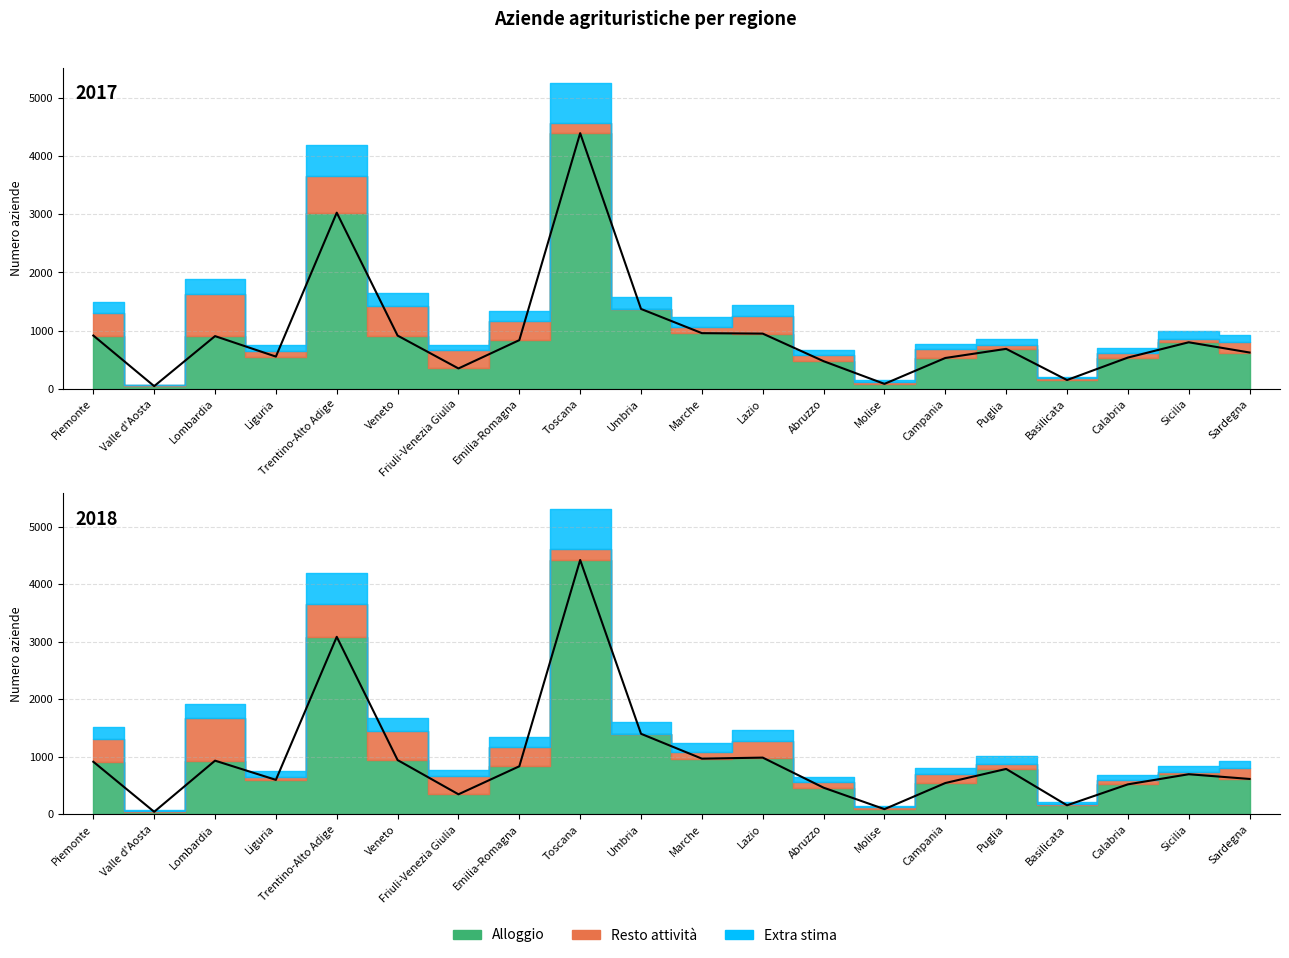

What is the label of the 13th point from the right?

Emilia-Romagna